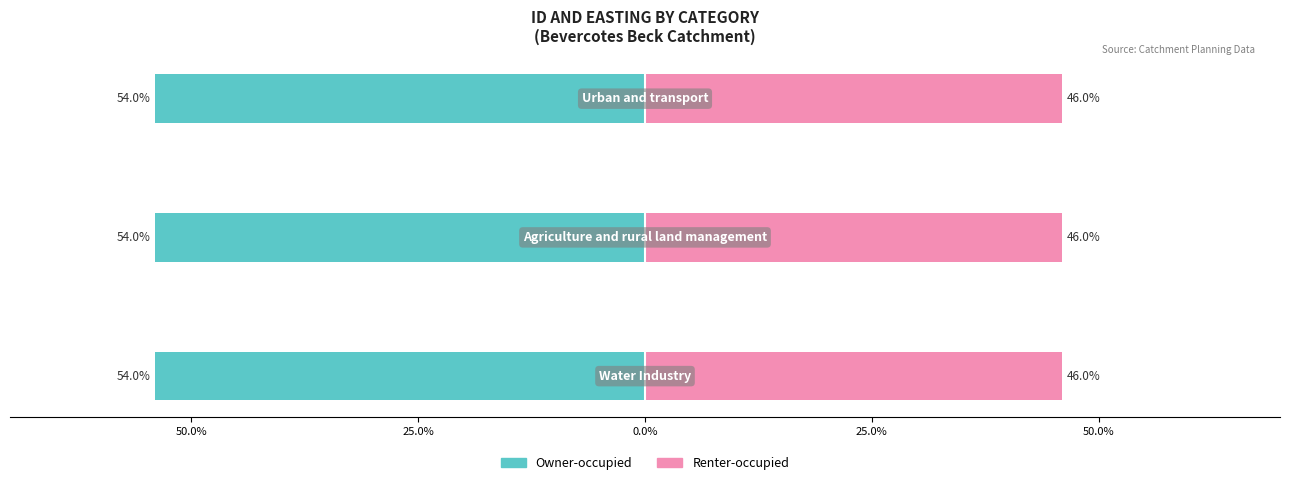

Does the chart contain stacked bars?

No